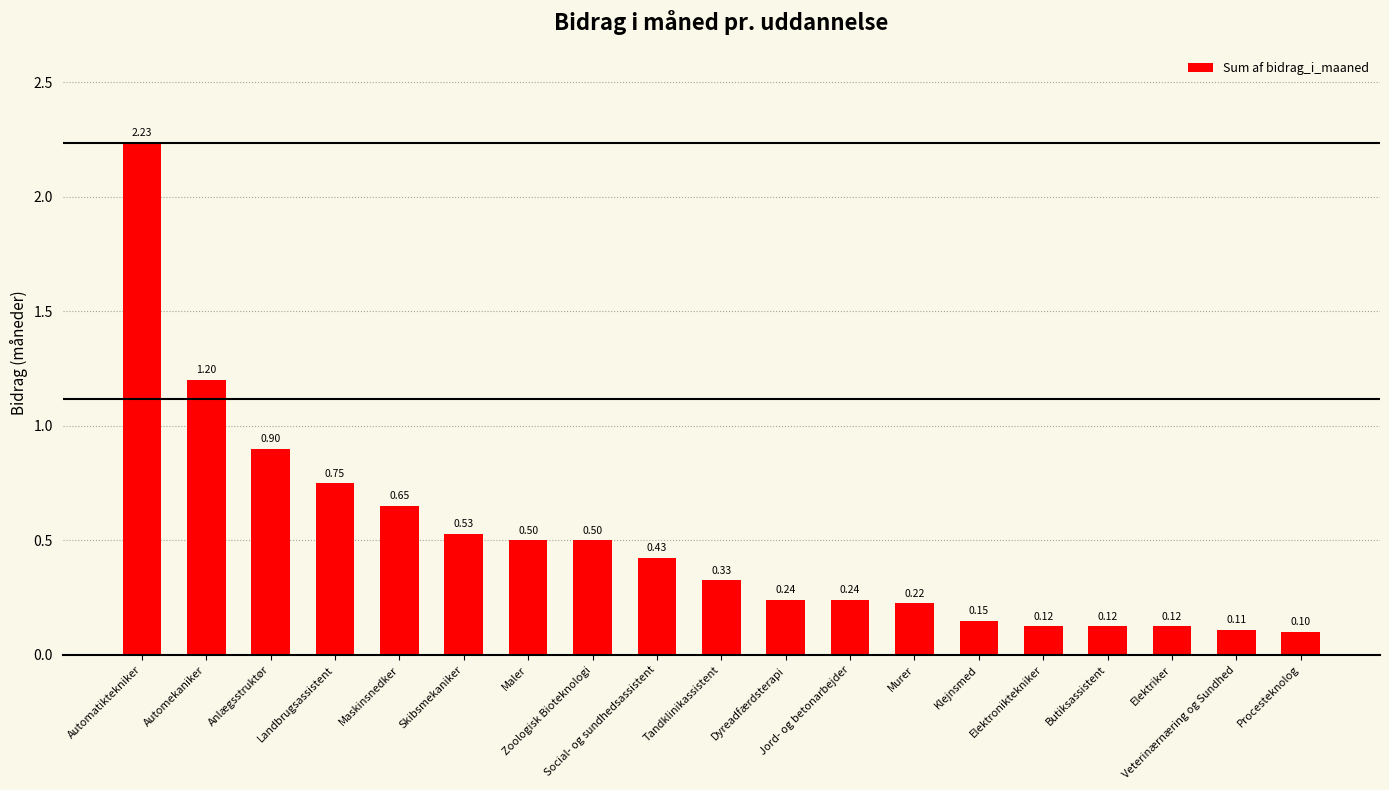

What is the difference between the second highest and minimum values?

1.1